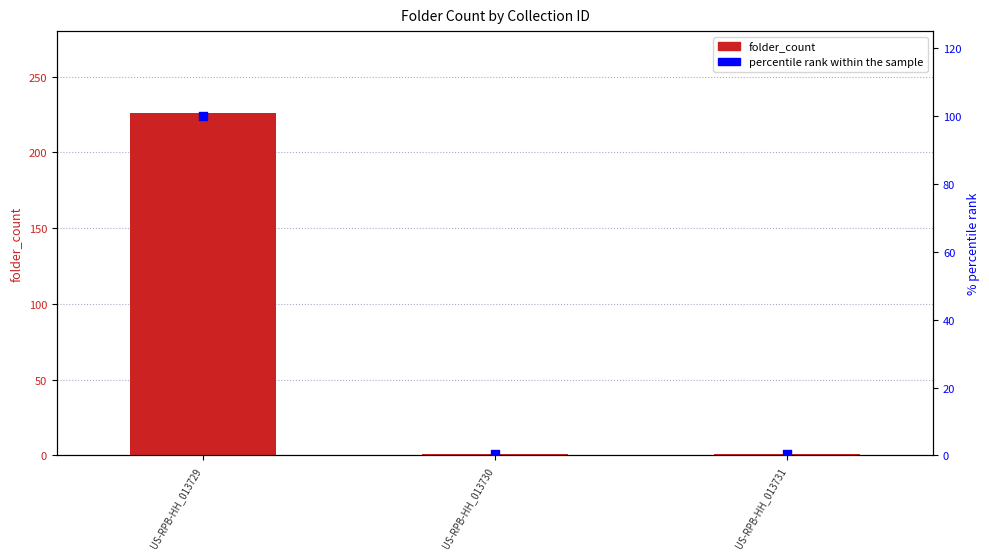

Is the value of folder_count at US-RPB-HH_013731 greater than the value of percentile rank within the sample at US-RPB-HH_013730?

Yes